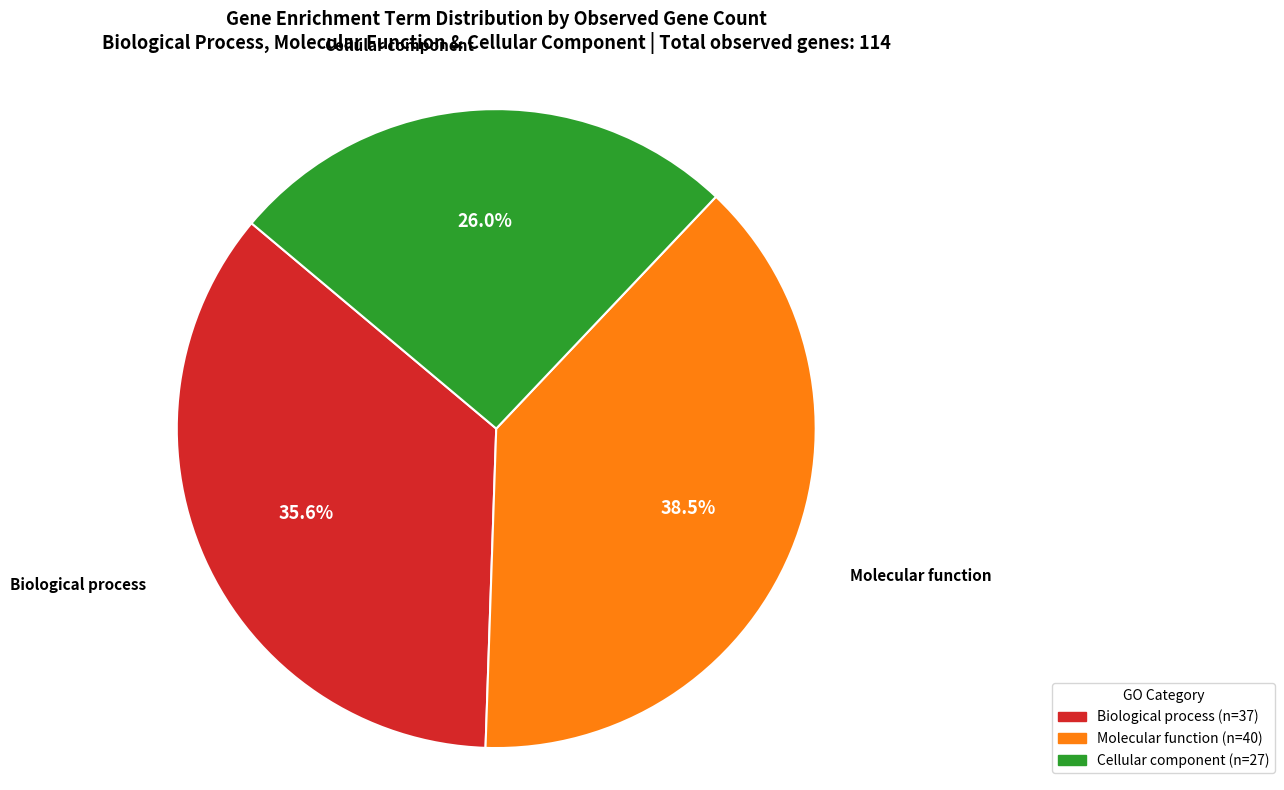

Does any single category account for the majority?

No